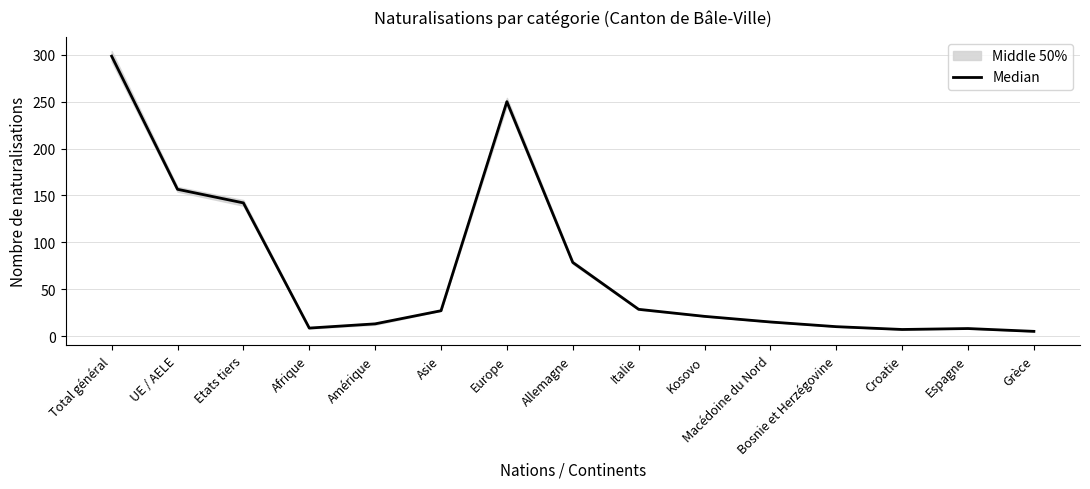

Count the number of categories in the chart.

15